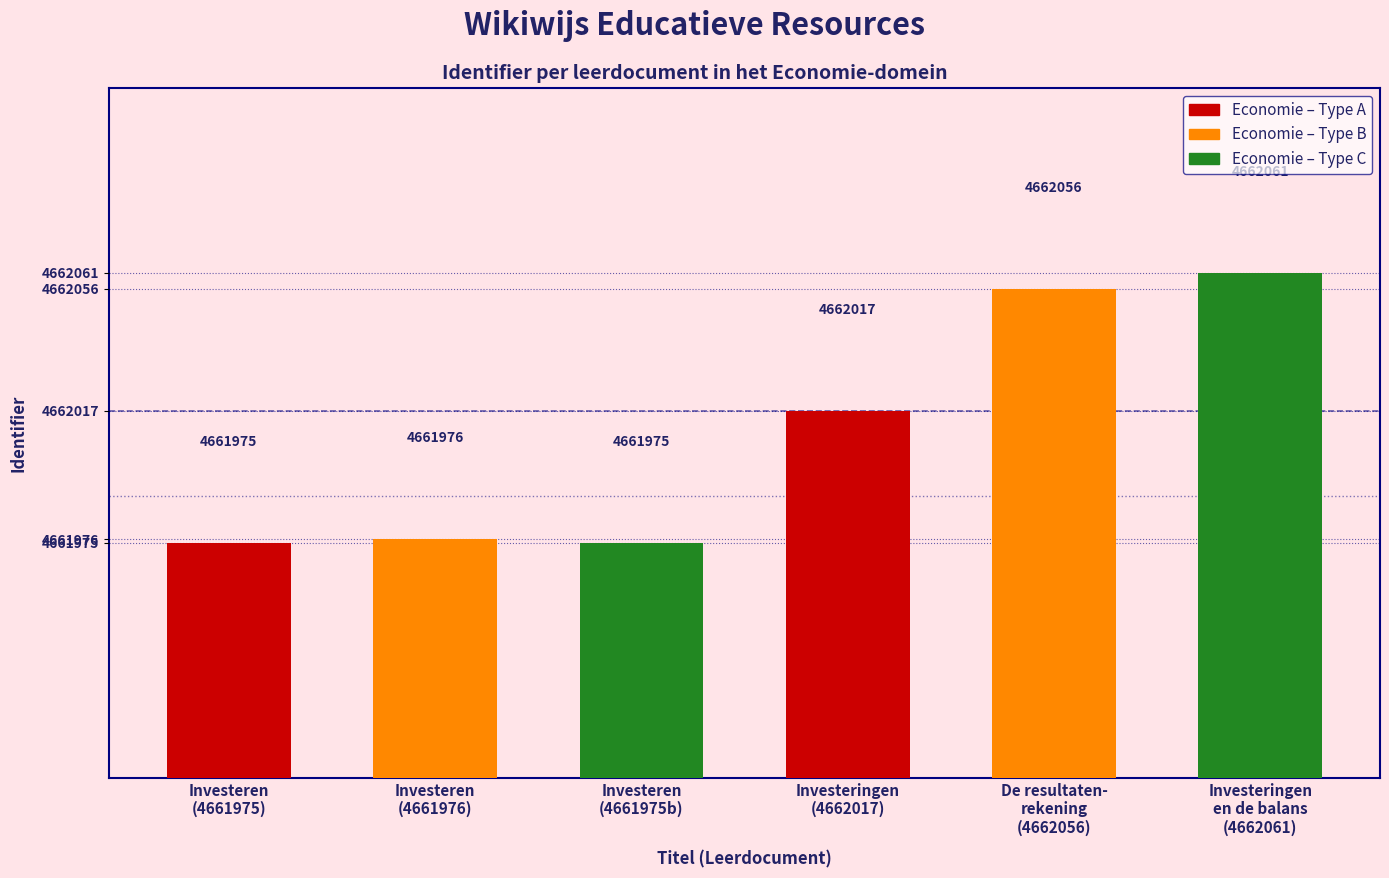

What is the value of the 5th bar from the left?

4662056